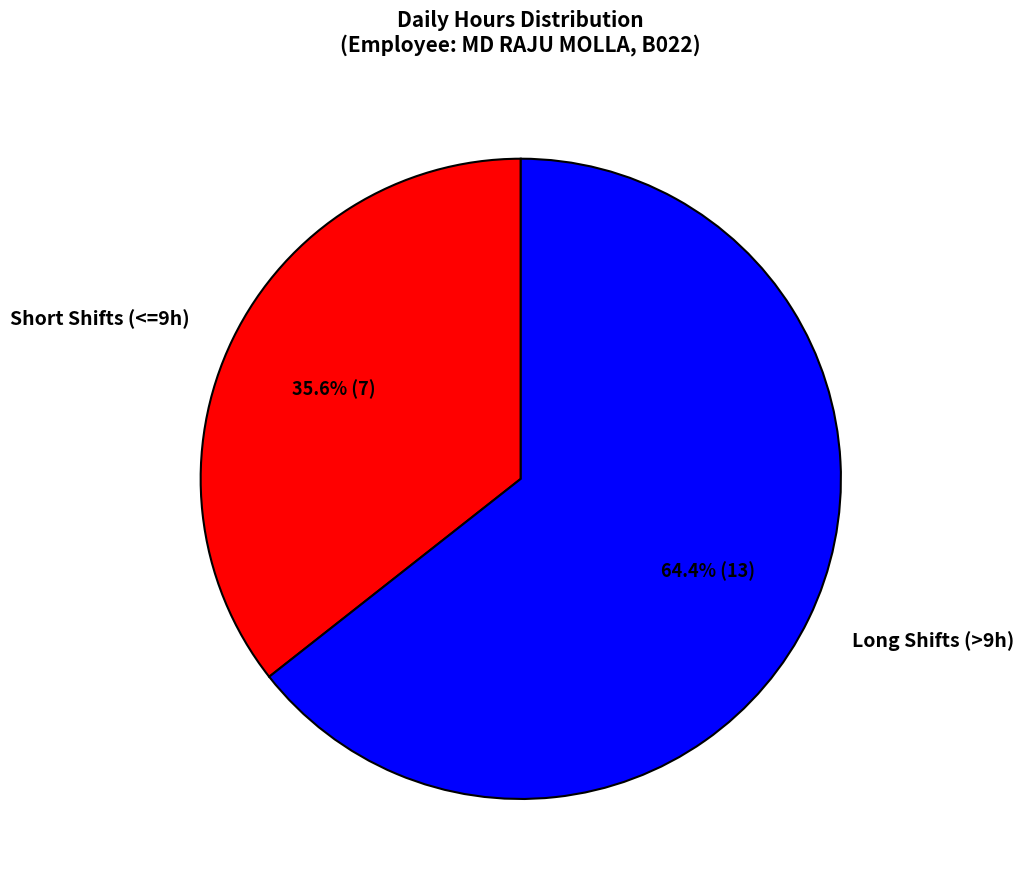

Is the sum of Short Shifts (<=9h) and Long Shifts (>9h) greater than half?

Yes